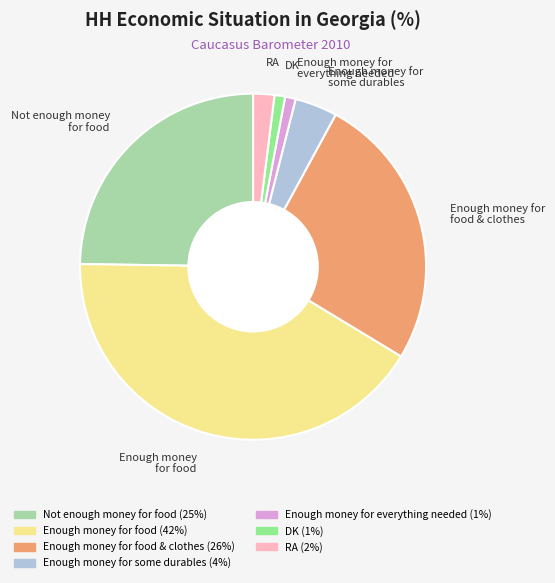

Is the sum of Enough money for food and Not enough money for food greater than half?

Yes